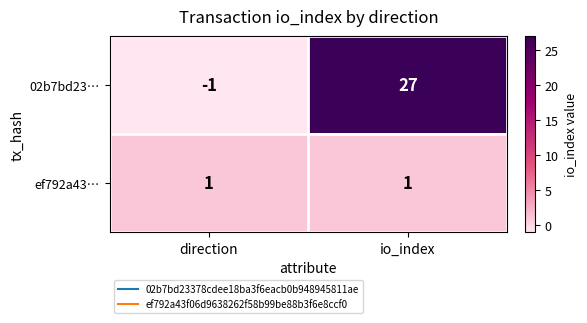

At which category does the chart reach its minimum across all series?

direction